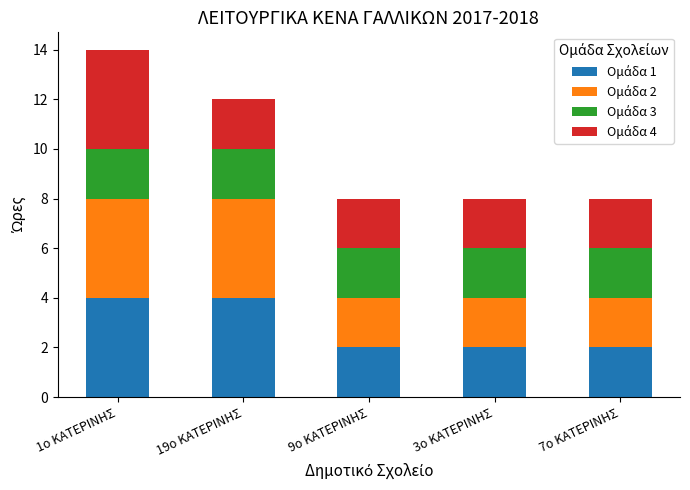

What is the total value across all series at 9ο ΚΑΤΕΡΙΝΗΣ?

8